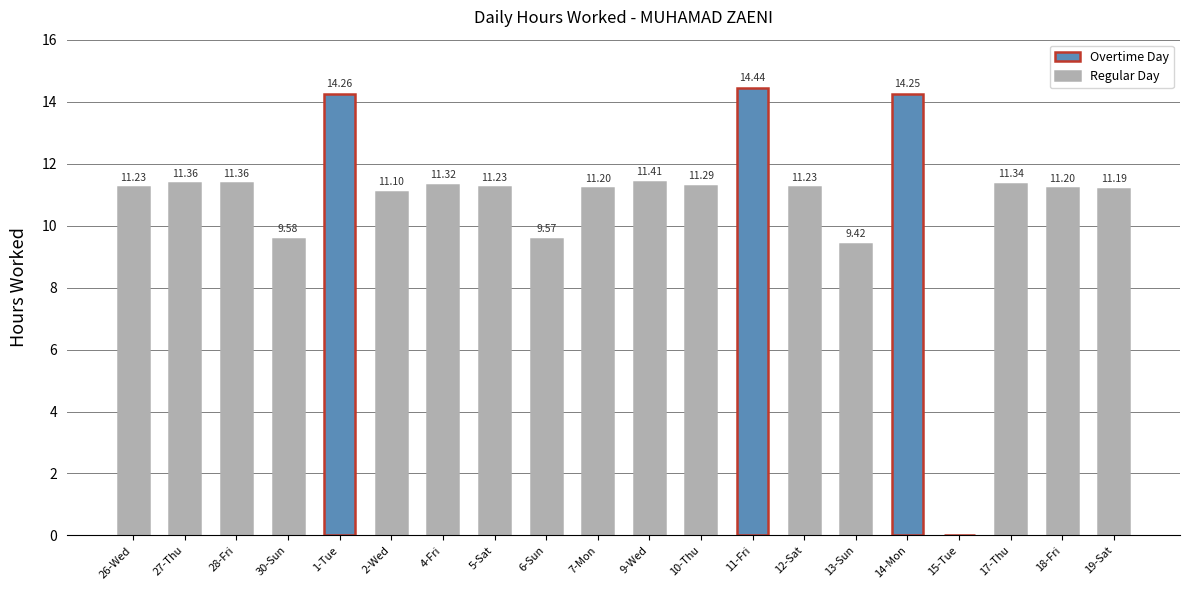

What is the difference between the values at 13-Sun and 9-Wed?

2.0